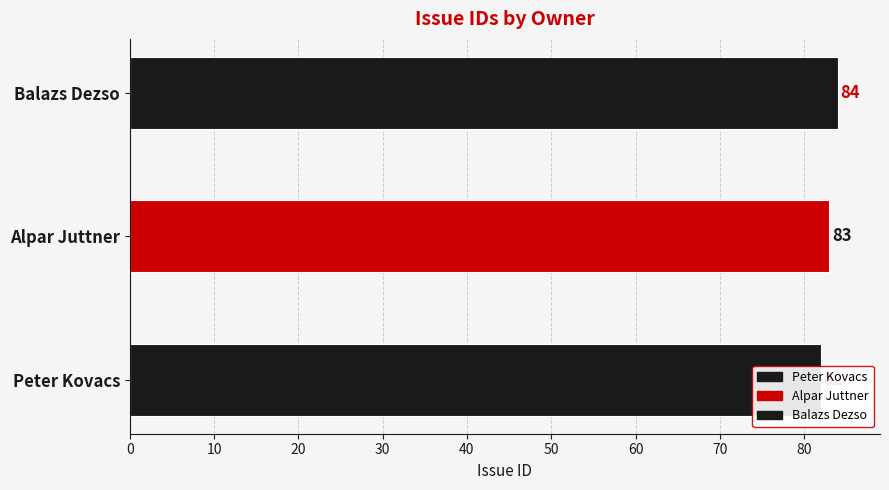

The value at Alpar Juttner is 83. True or false?

True